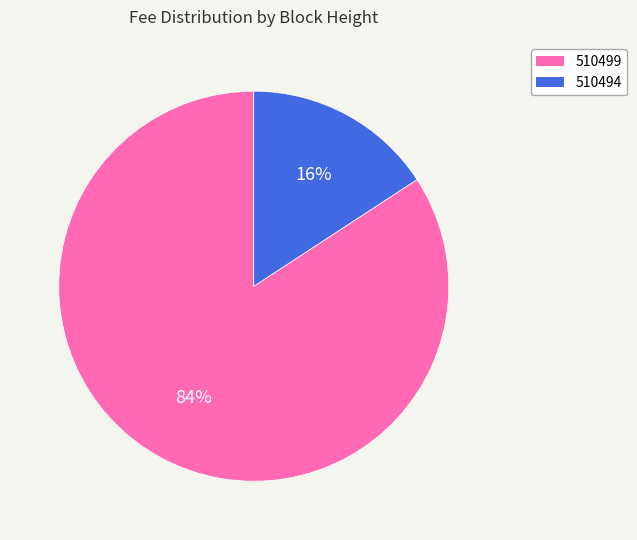

Is the sum of 510499 and 510494 greater than half?

Yes